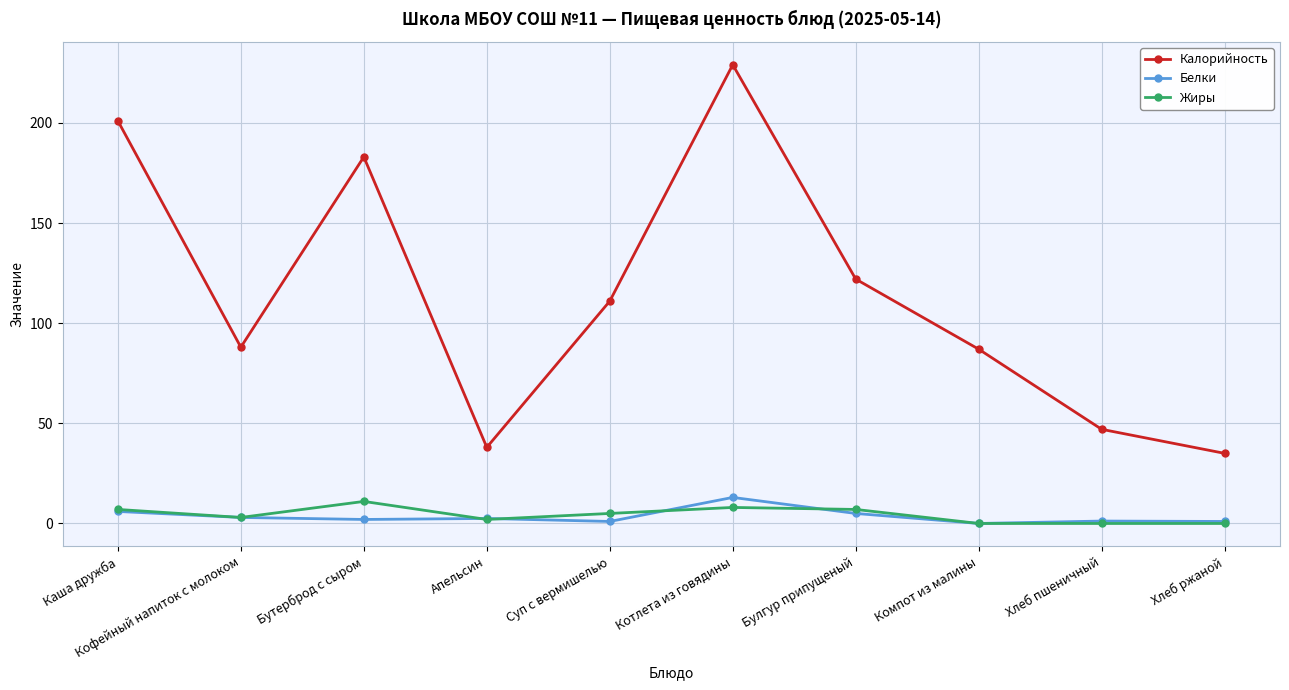

The Жиры series shows 0.0 at Хлеб ржаной. True or false?

True